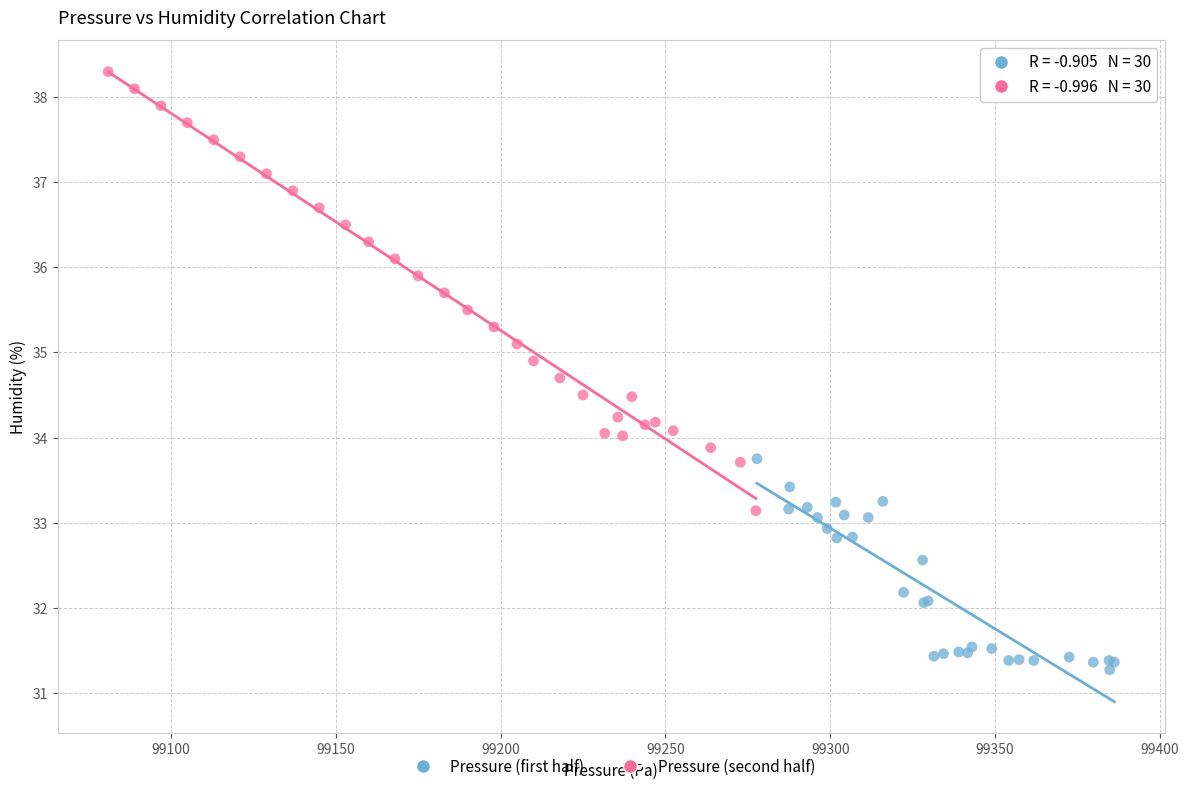

Which series reaches the minimum Y coordinate?

Pressure (first half)